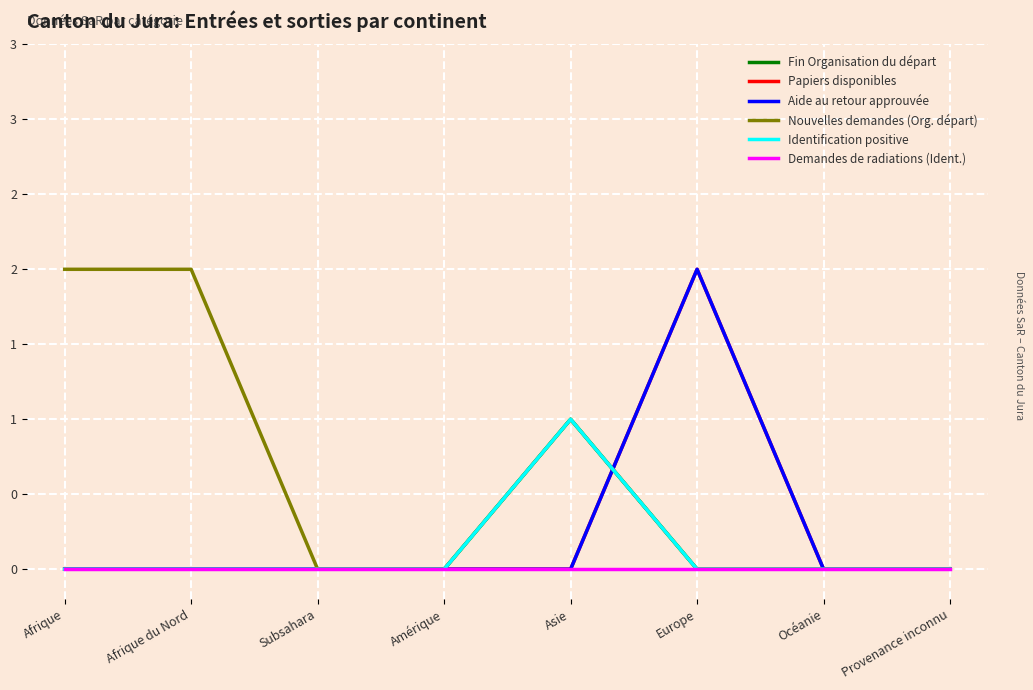

At how many categories does at least one series exceed 0?

4